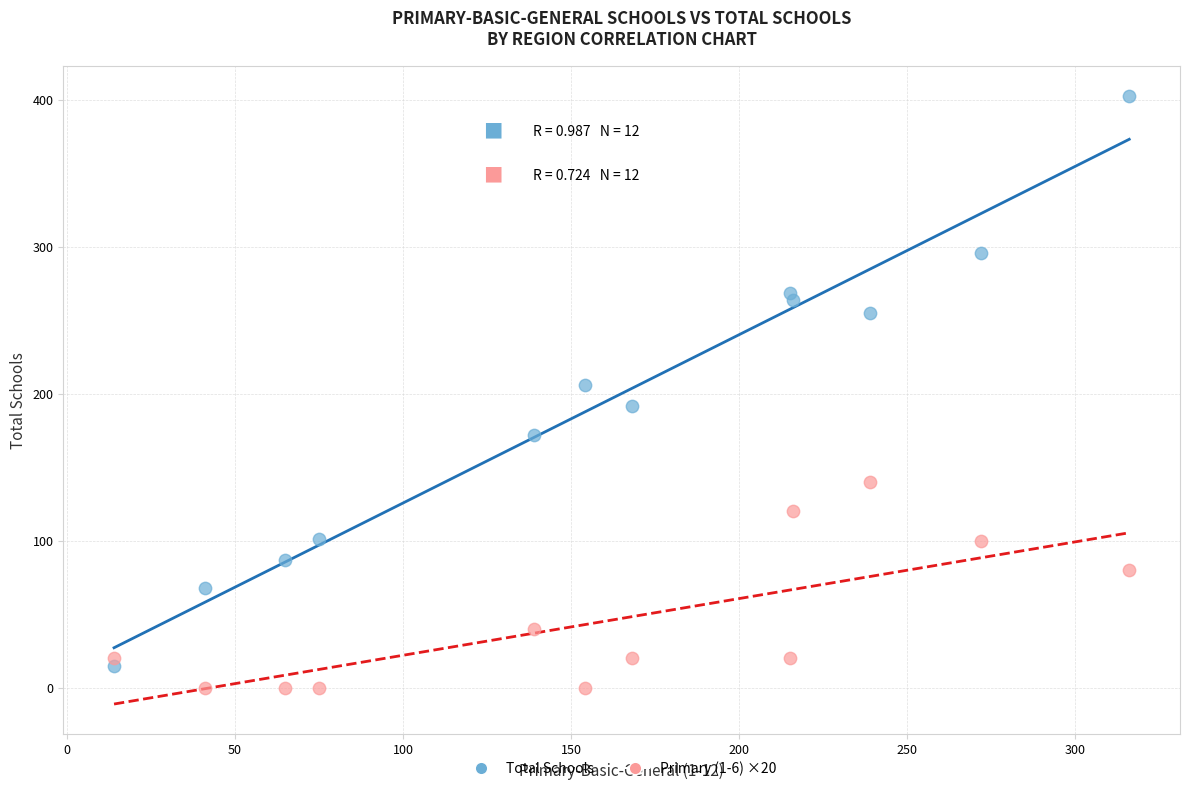

What are all the series names shown in the legend?

Total Schools, Primary (1-6) ×20